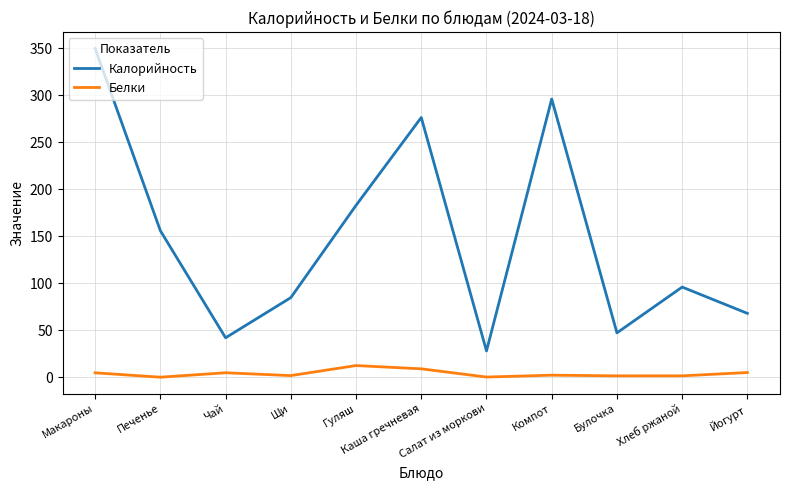

True or false: Калорийность and Белки intersect in this chart.

False